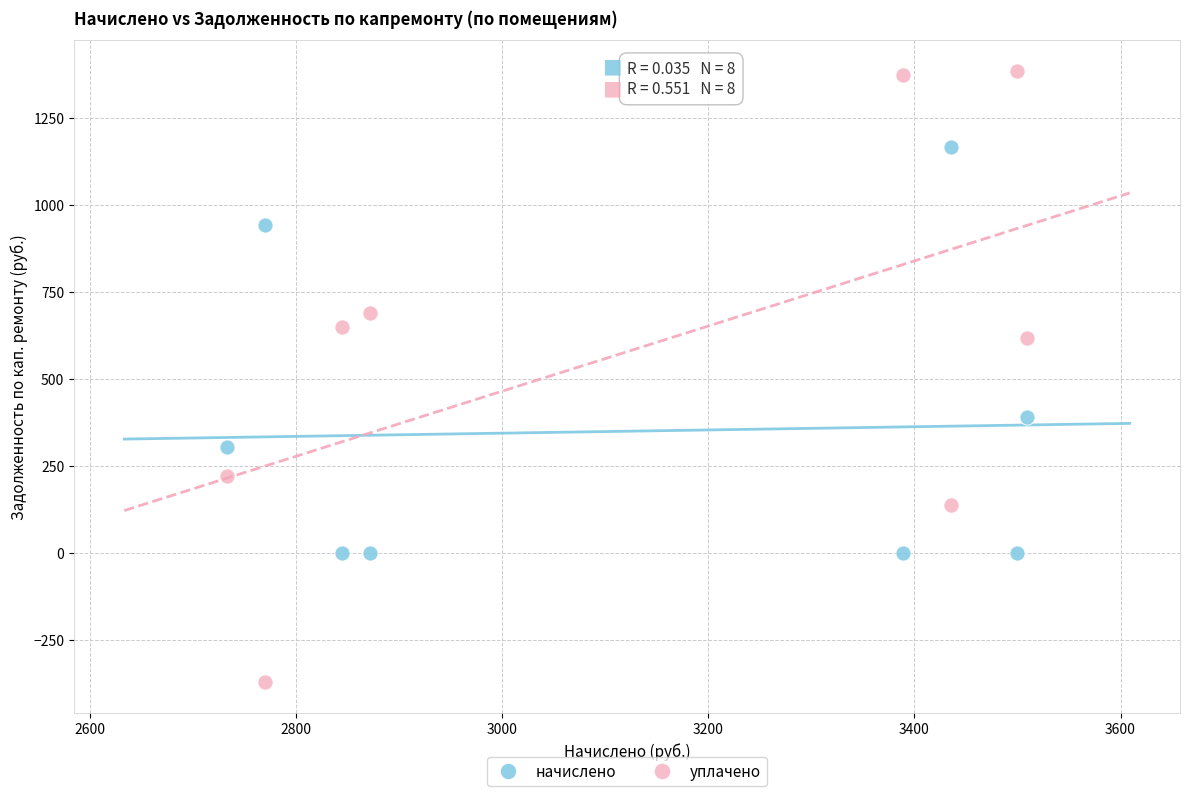

Which series has the largest Y range (max minus min)?

уплачено